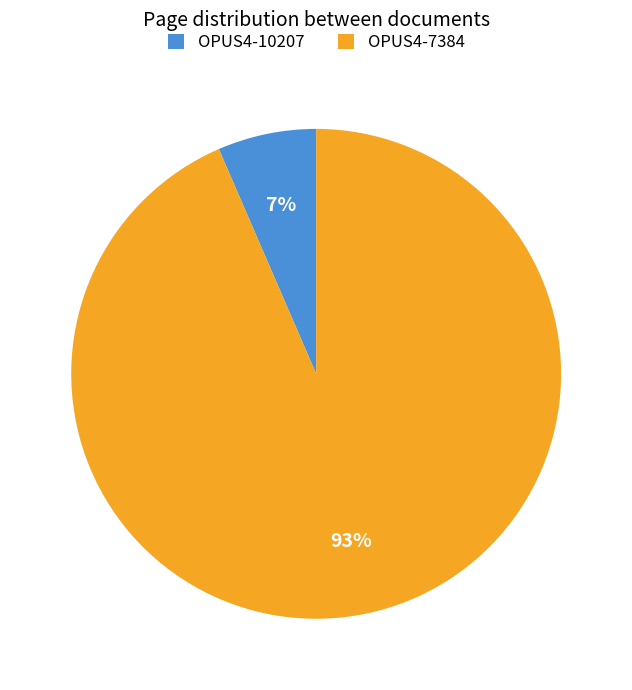

How many segments does this pie chart have?

2